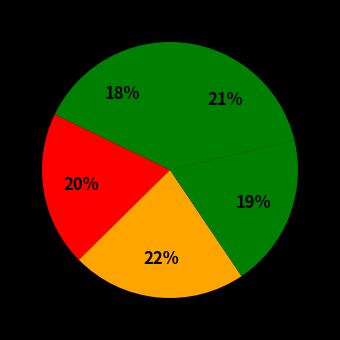

How many segments does this pie chart have?

5